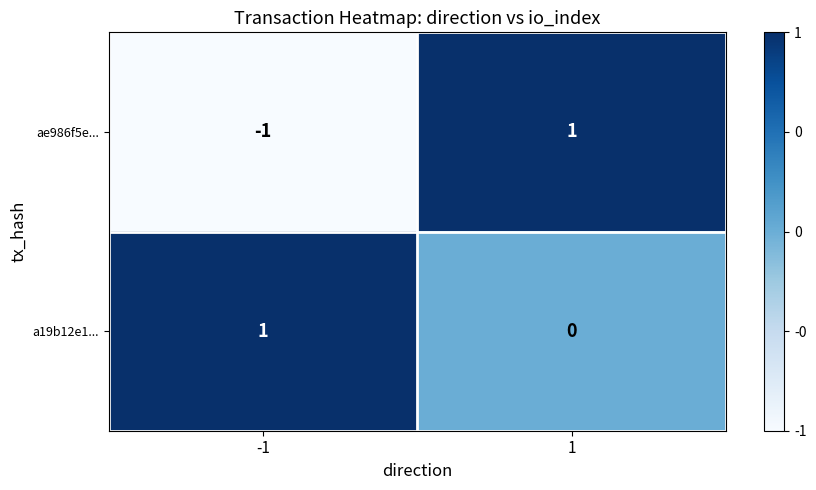

How many data points does each series have?

2